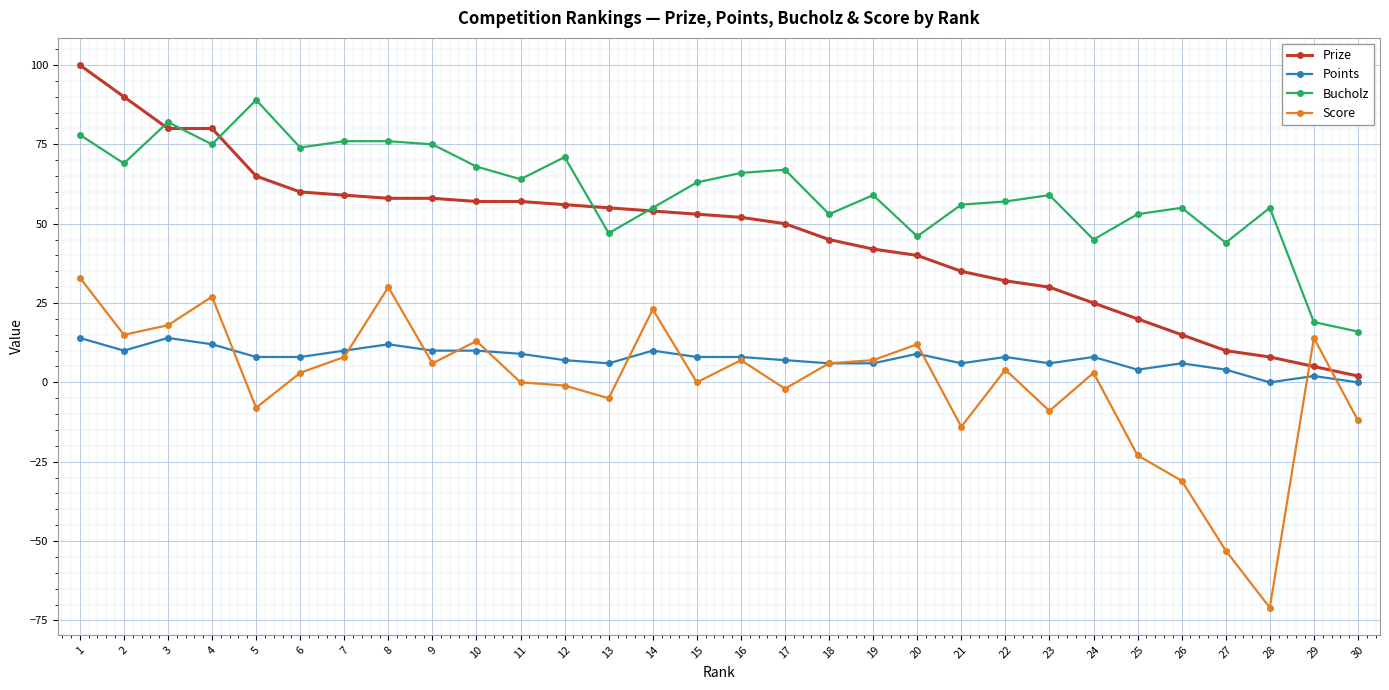

Which series ends up on top after the final intersection of Prize and Bucholz?

Bucholz